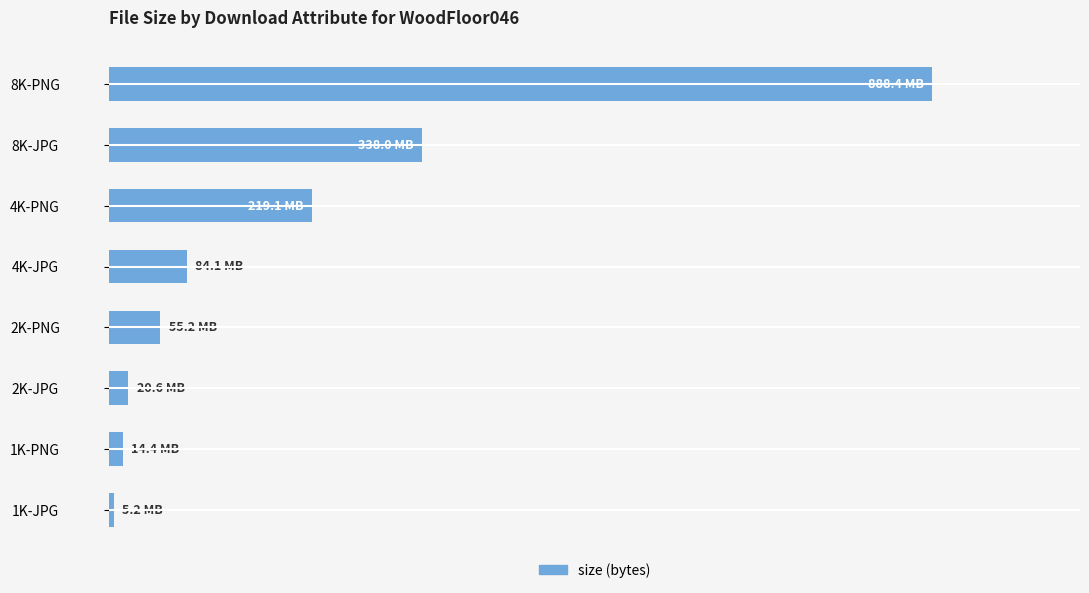

At which category does the chart reach its peak across all series?

8K-PNG